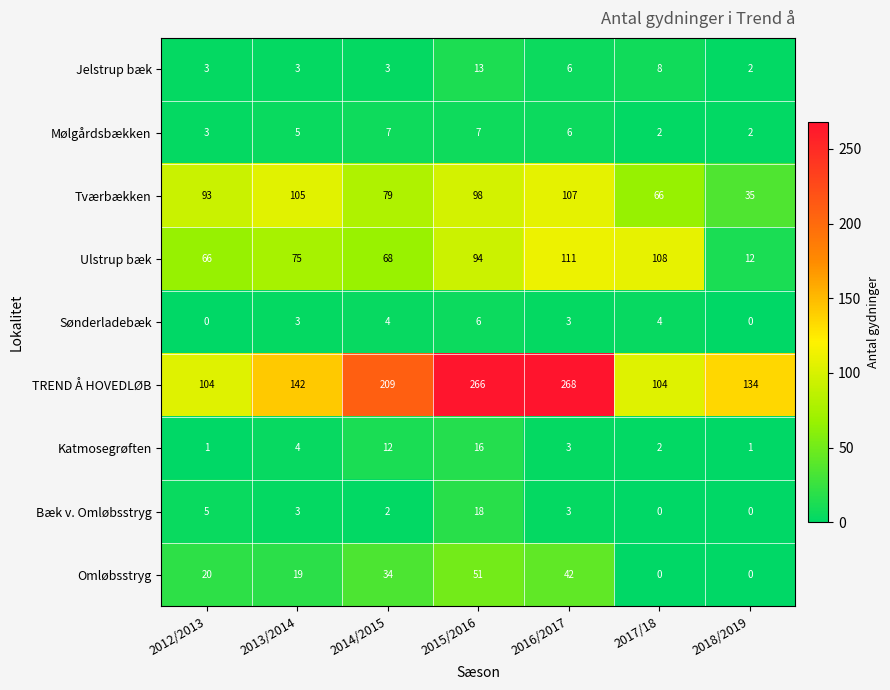

Is it true that Sønderladebæk equals 3 at 2013/2014?

True